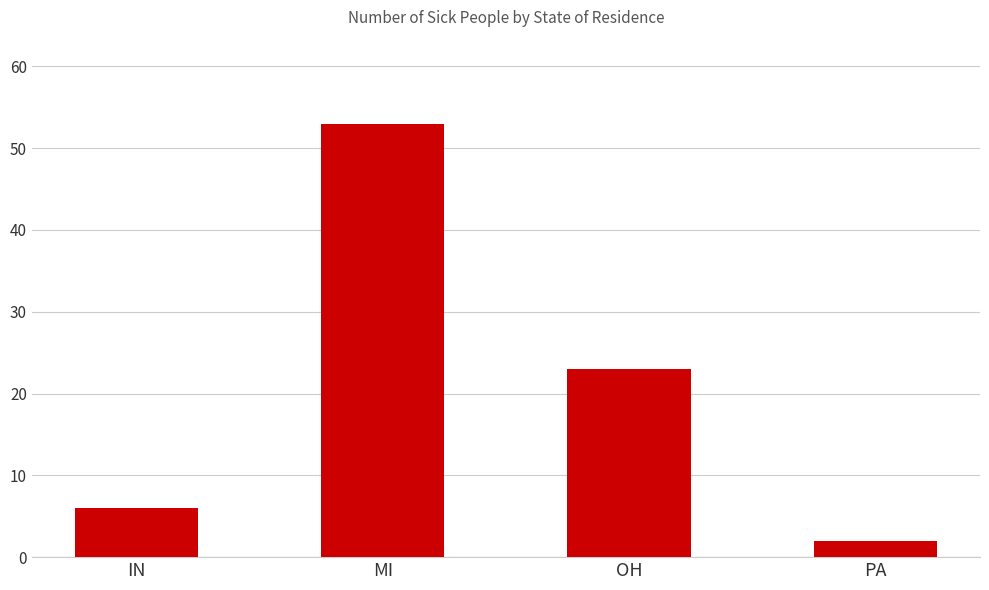

The value at OH is 23. True or false?

True